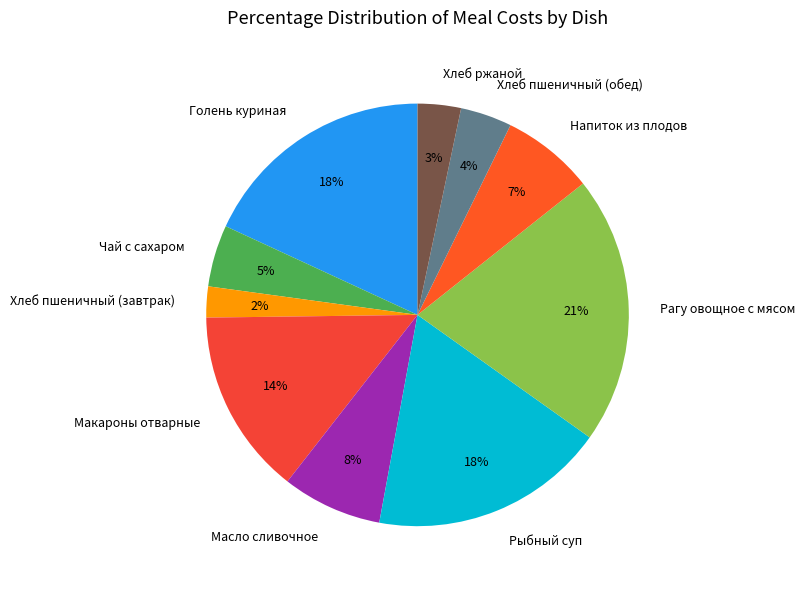

Which has a higher value, Напиток из плодов or Масло сливочное?

Масло сливочное